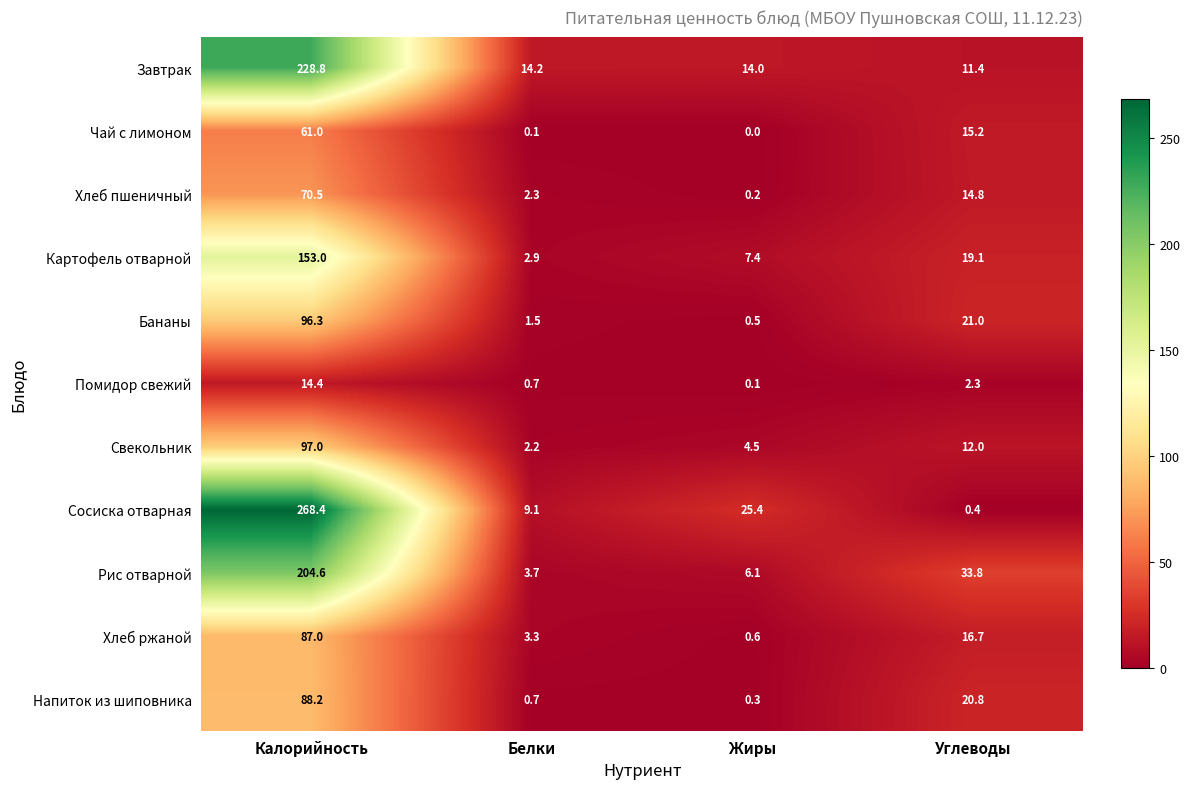

What is the total value across all series at Калорийность?

1369.2